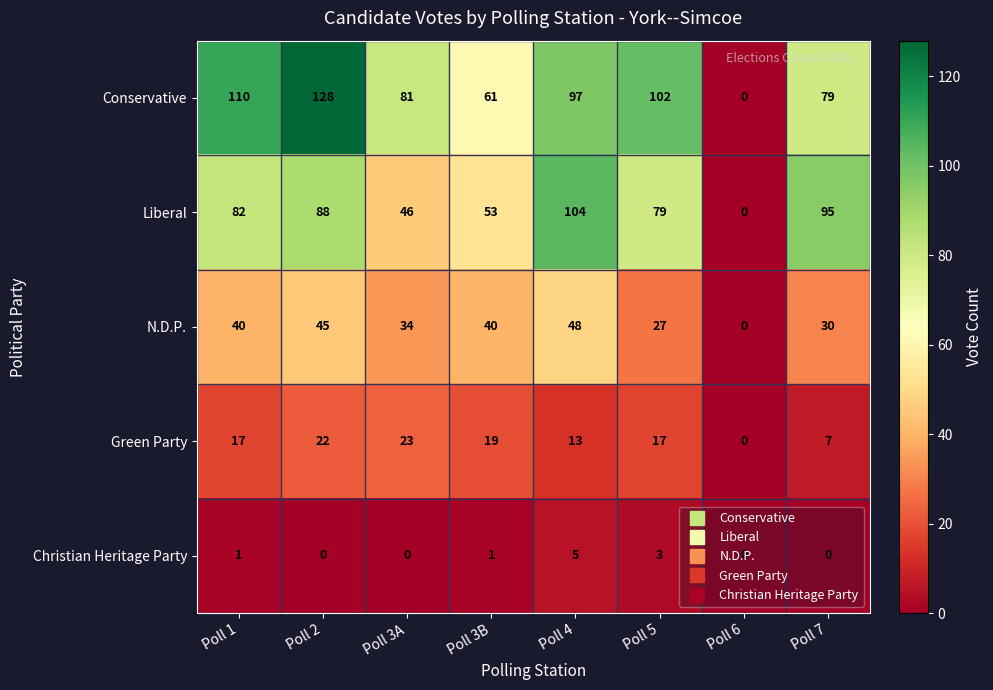

What is the difference between the Liberal values at Poll 7 and Poll 3B?

42